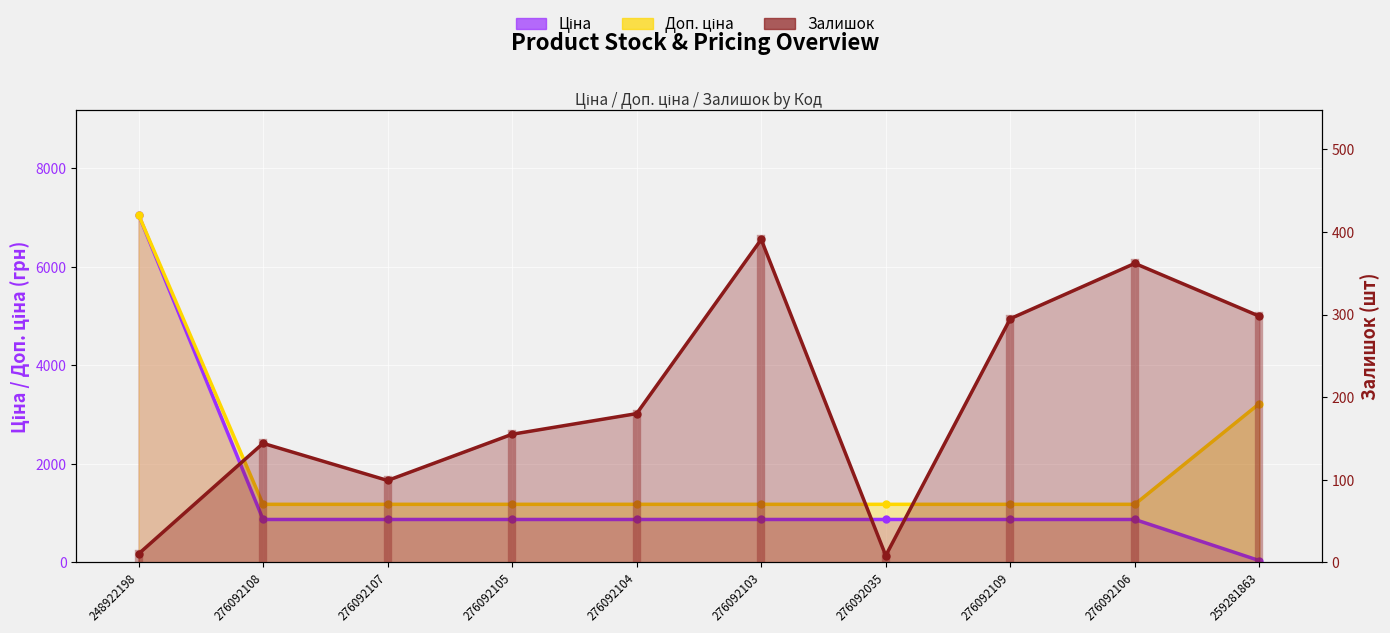

True or false: Залишок has more than 1 interior local peaks.

True